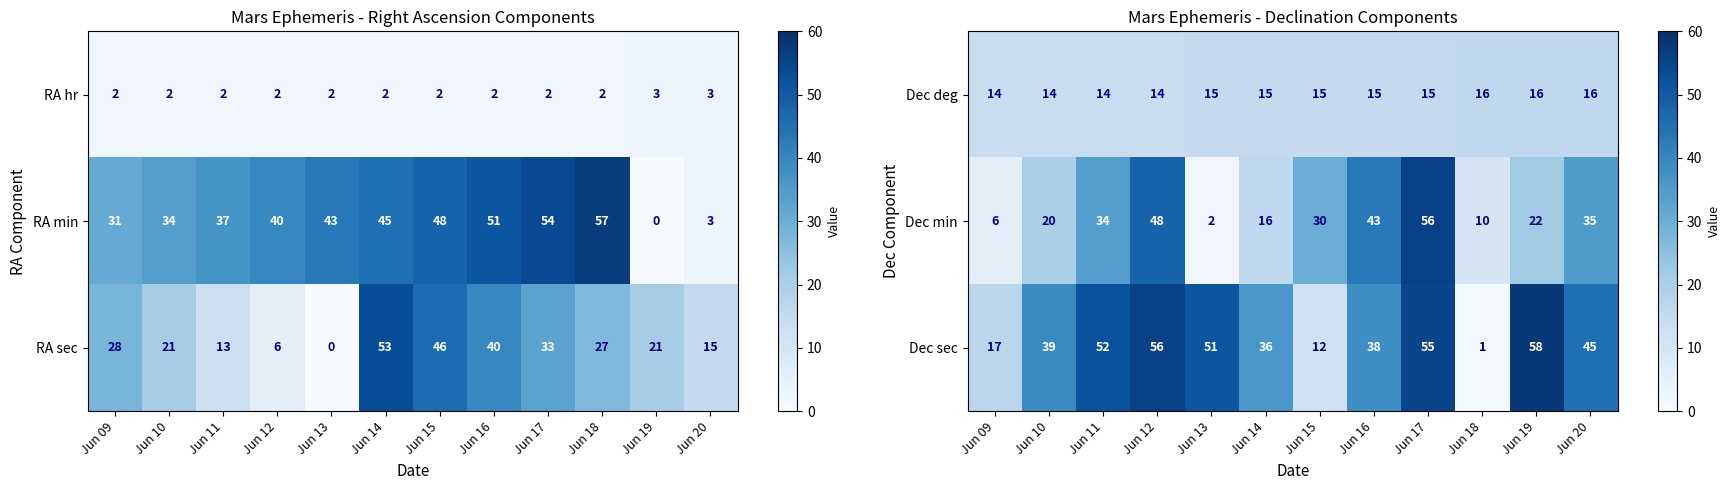

What is the sum of the Dec deg values at Jun 11 and Jun 13?

29